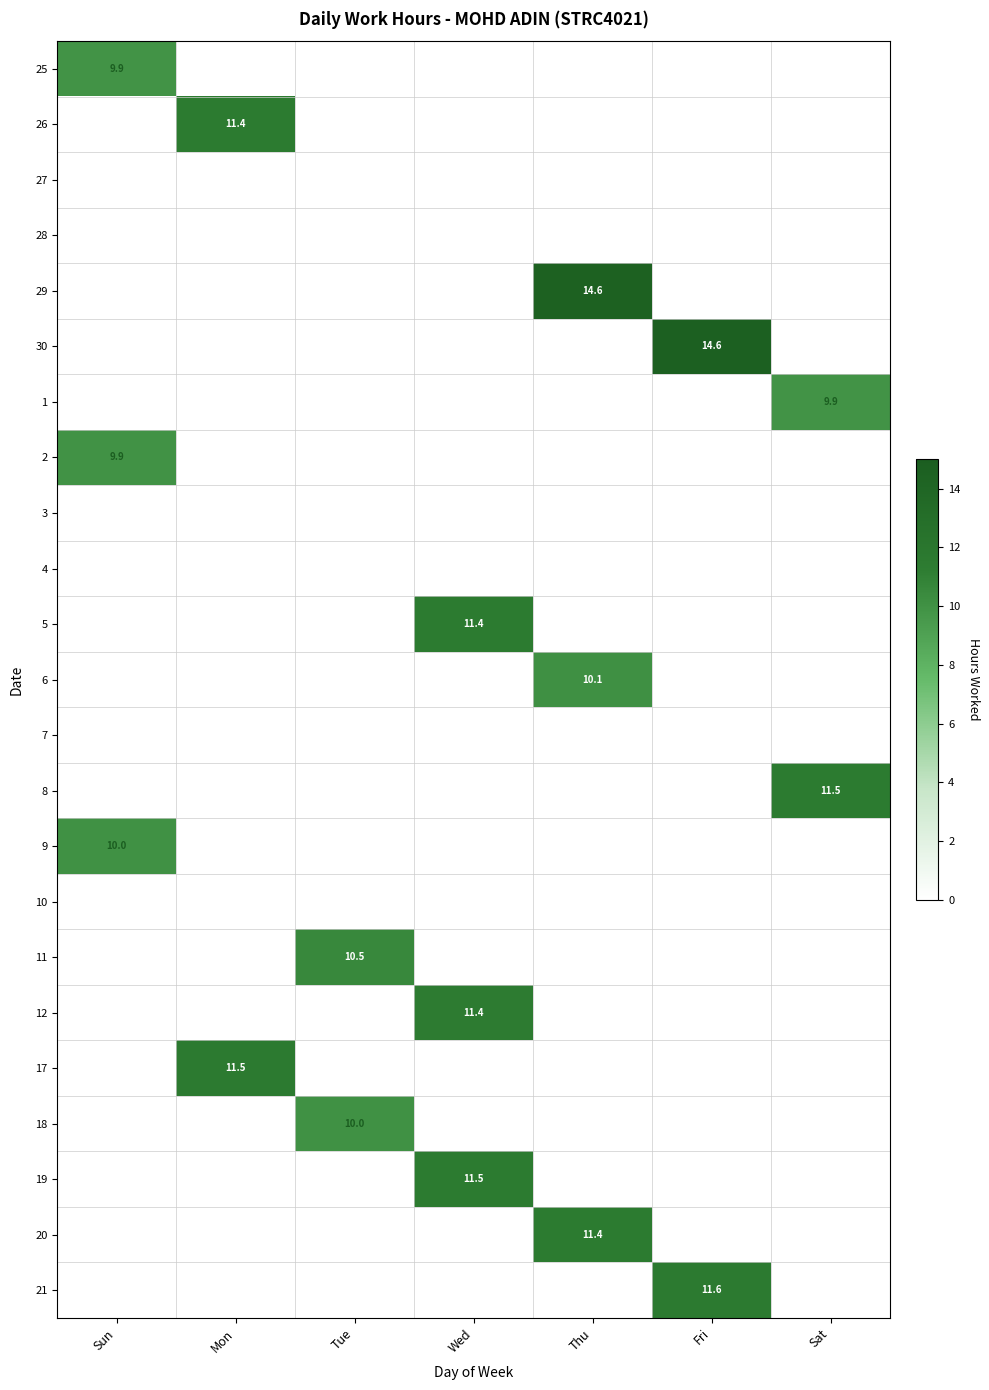

What is the sum of all 2 values?

9.9